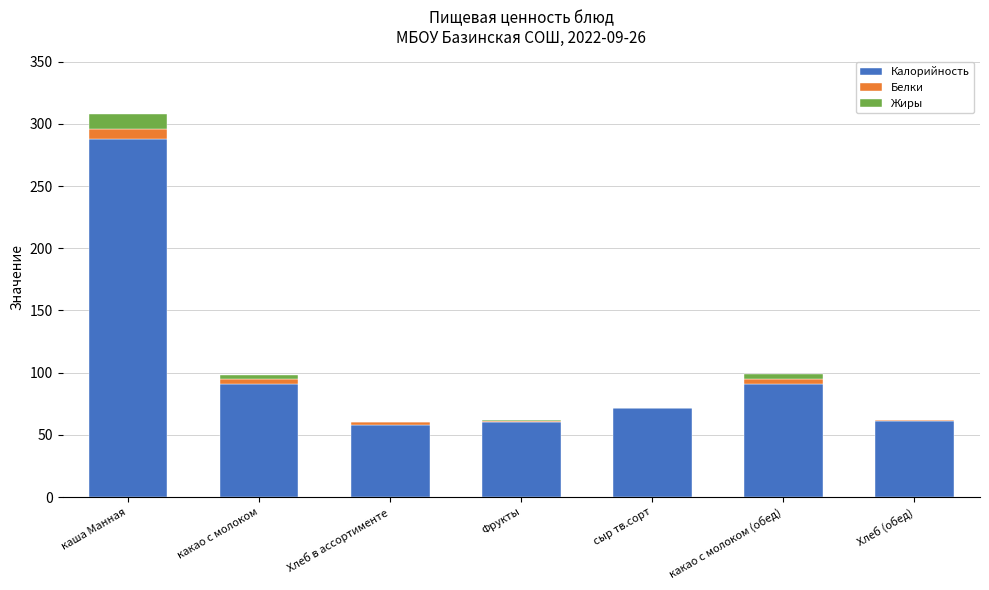

True or false: Калорийность has a value of 91.2 at какао с молоком.

True